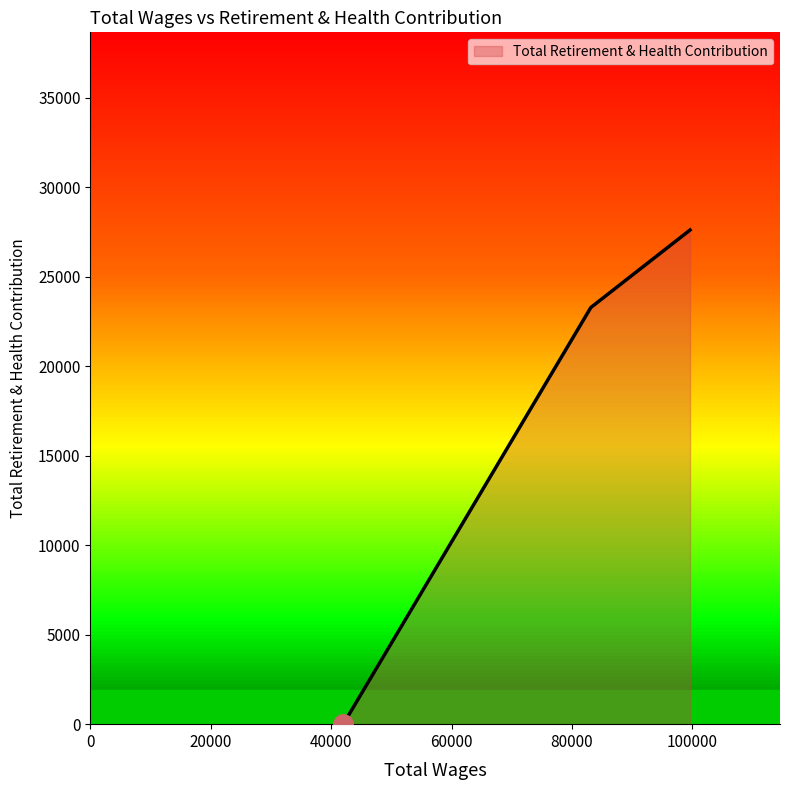

What is the average value?

16965